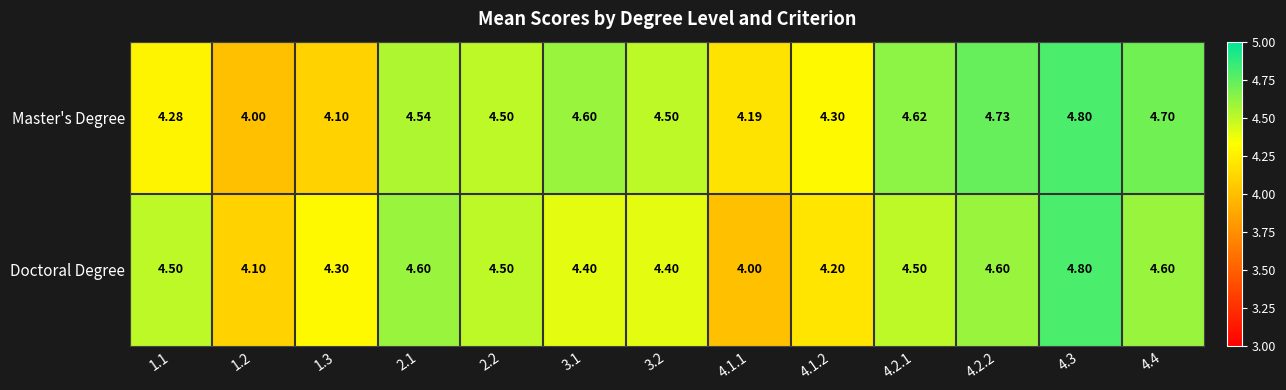

List the series in order of their overall mean, lowest first.

Doctoral Degree, Master's Degree